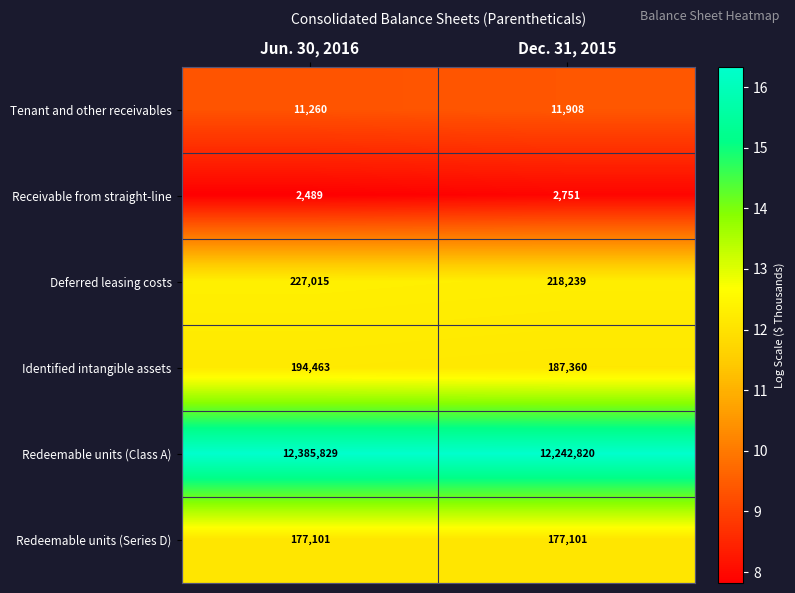

What value does the Deferred leasing costs series have at Dec. 31, 2015, to the nearest 100?

218200